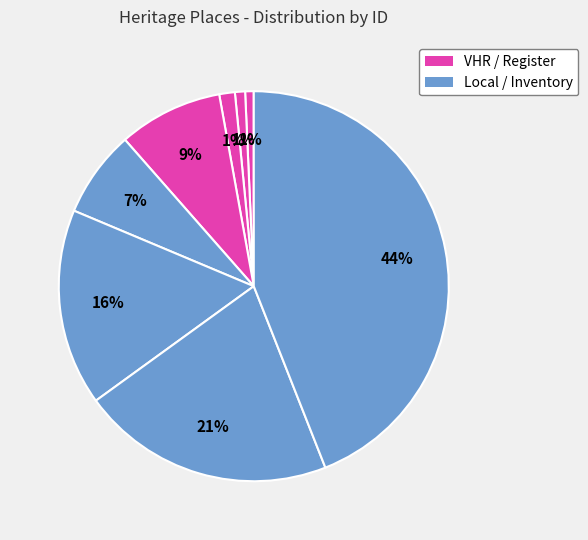

How many segments does this pie chart have?

8